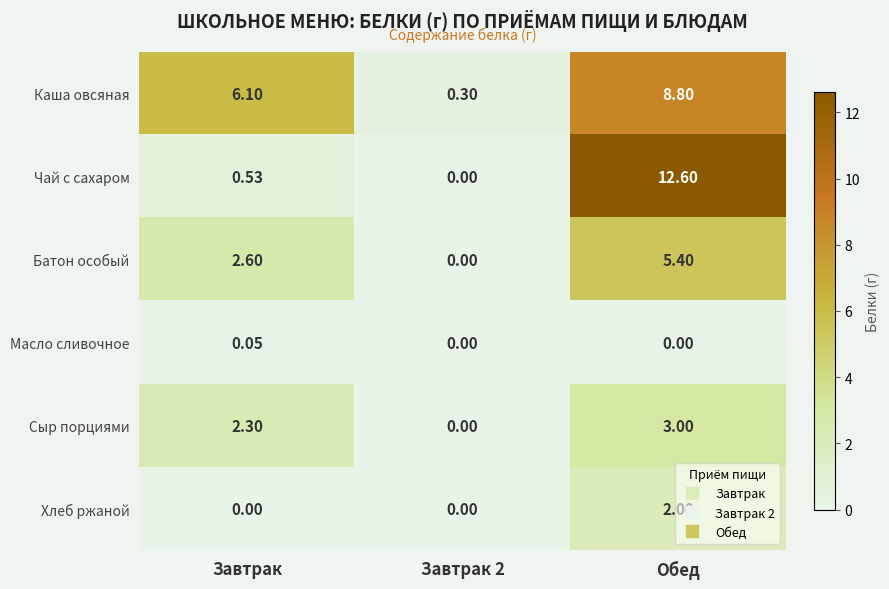

Which label corresponds to the largest value in the chart?

Обед